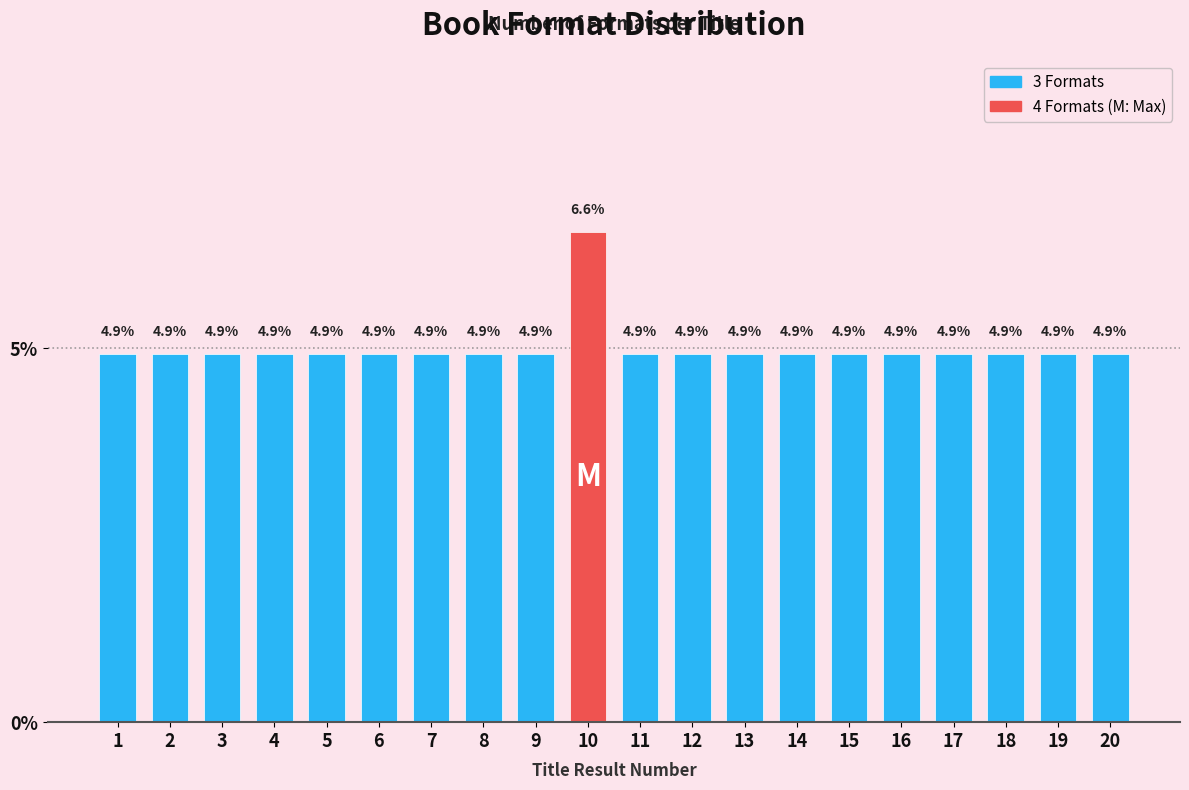

Reading left to right, extract all data points from this chart.

4.9	4.9	4.9	4.9	4.9	4.9	4.9	4.9	4.9	6.6	4.9	4.9	4.9	4.9	4.9	4.9	4.9	4.9	4.9	4.9